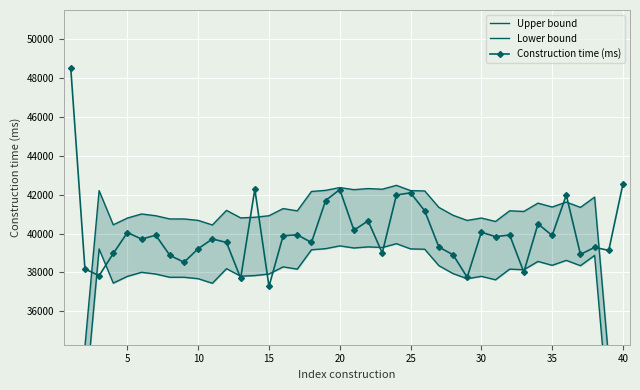

The value of Construction time (ms) at 20 is 42267. True or false?

True